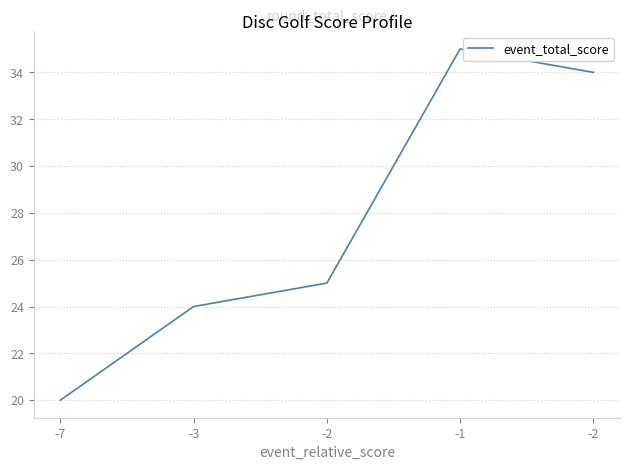

What is the label of the 2nd point from the left?

-3